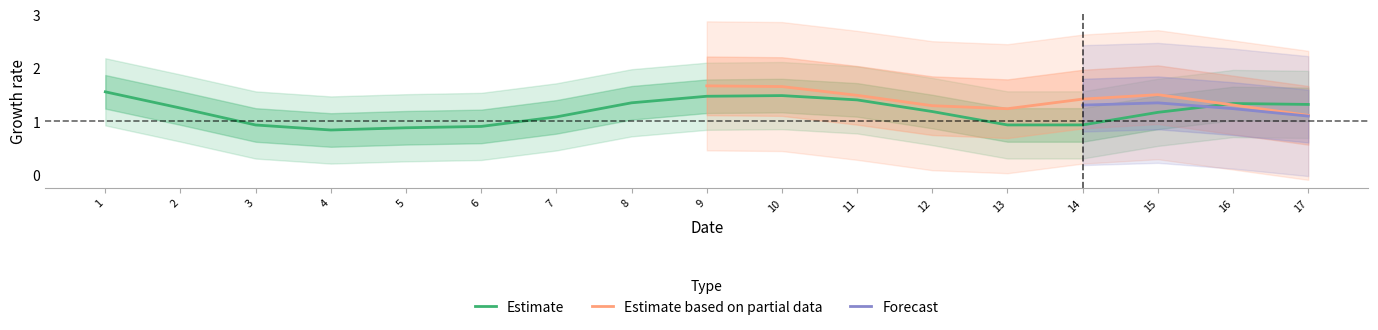

After their last crossing, which series has the higher values: Estimate or Estimate based on partial data?

Estimate